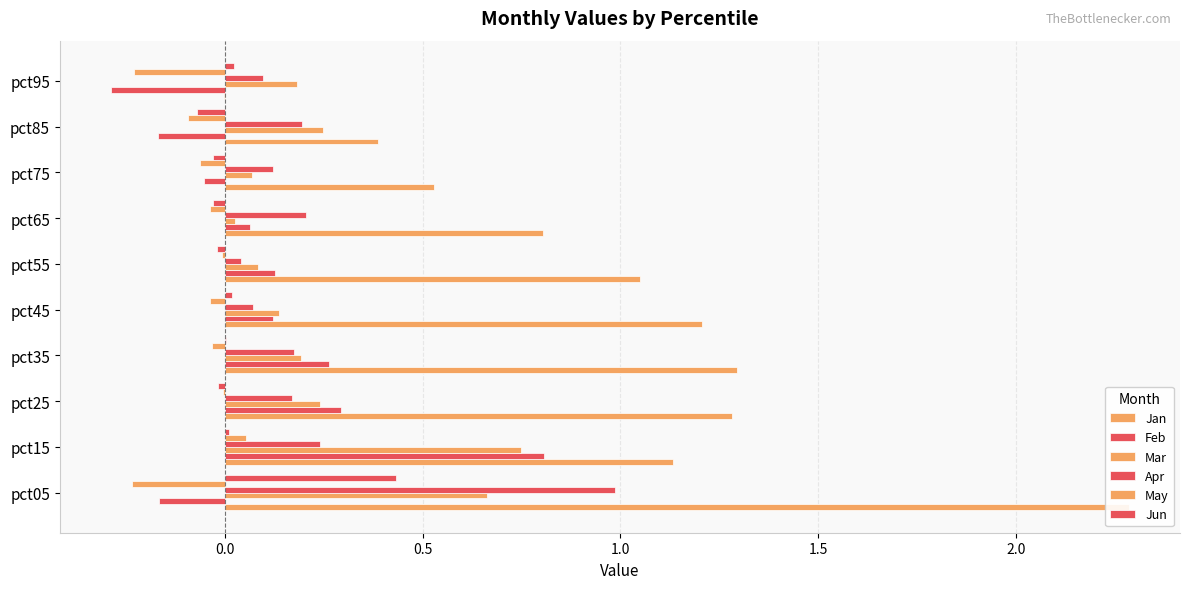

What is the difference between the maximum and second lowest values in the Jan series?

1.9